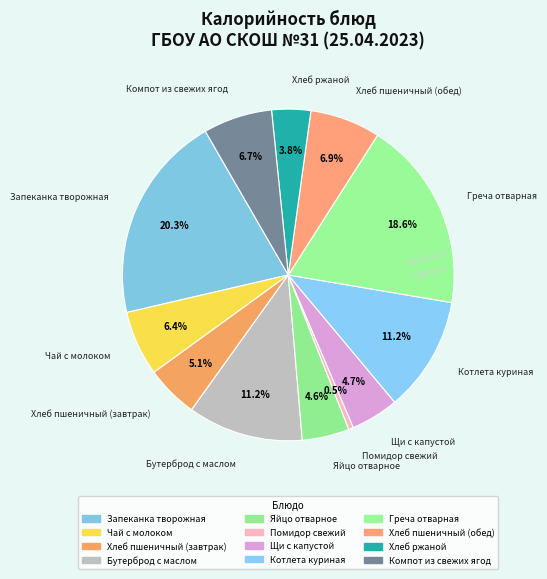

How many segments does this pie chart have?

12